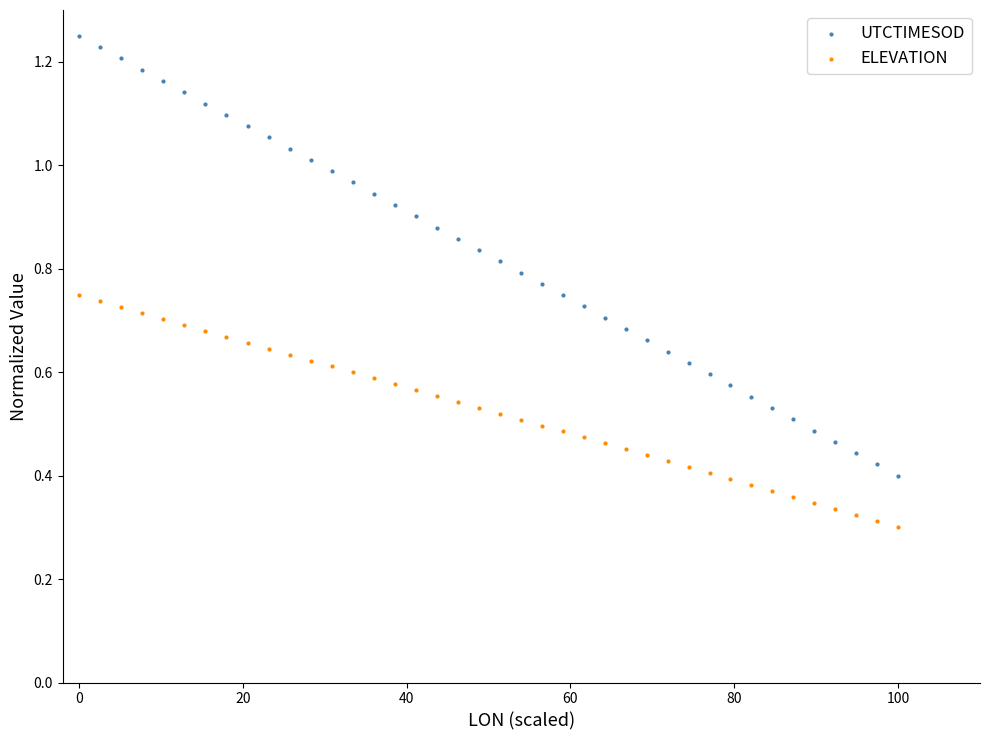

Which series contains the highest Y value?

UTCTIMESOD